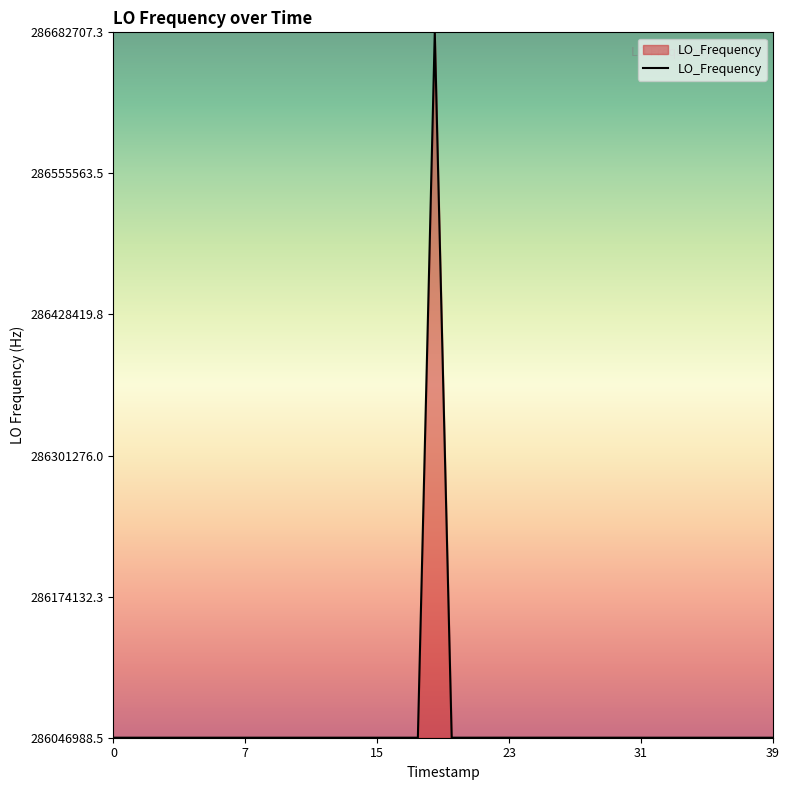

What is the minimum value shown in the chart?

286046988.5